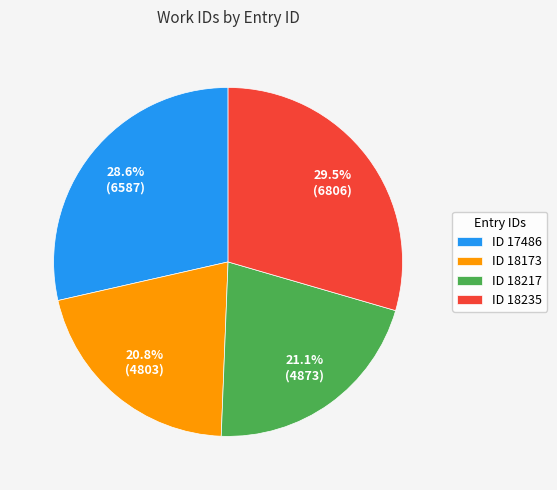

How much of the chart is everything except ID 17486?

71.4%